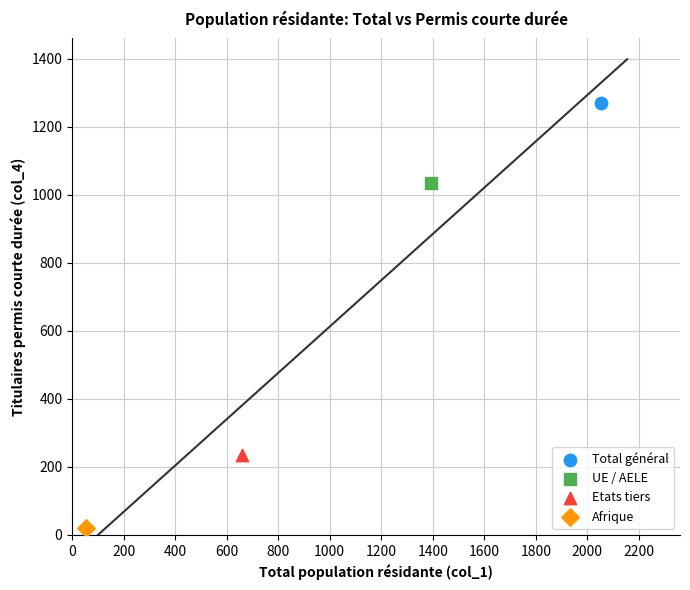

Which series reaches the minimum Y coordinate?

Afrique